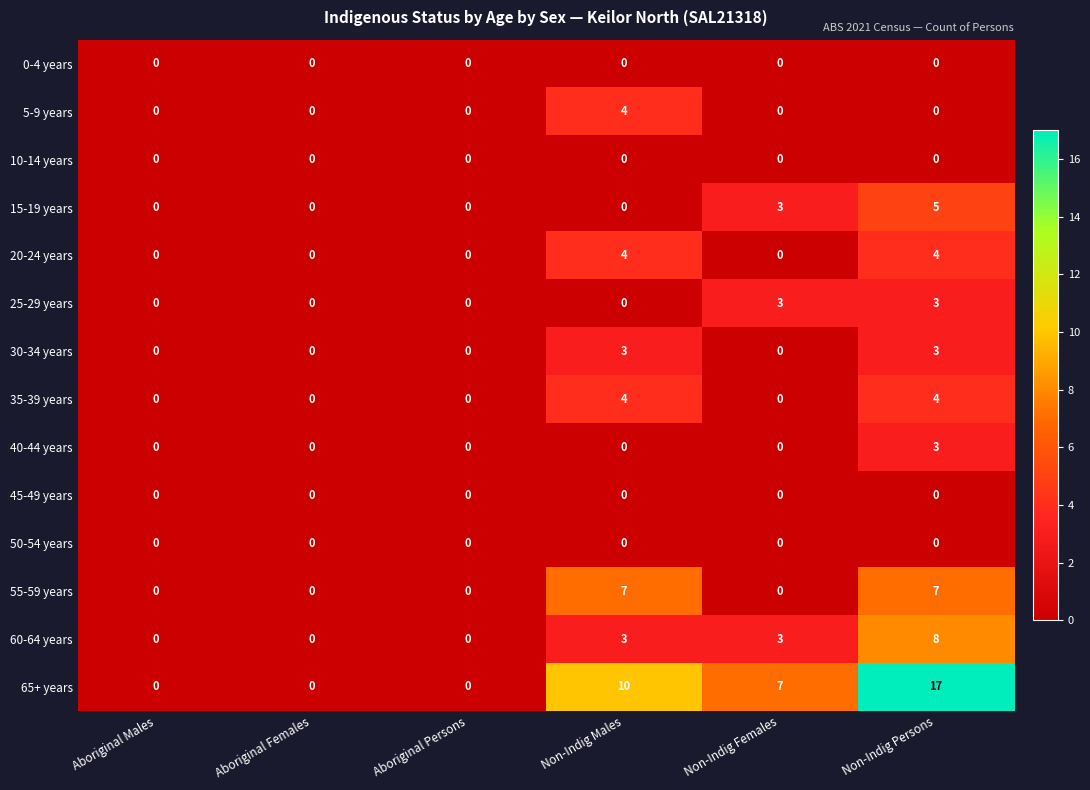

What is the spread (max minus min) of values at Non-Indig Females?

7